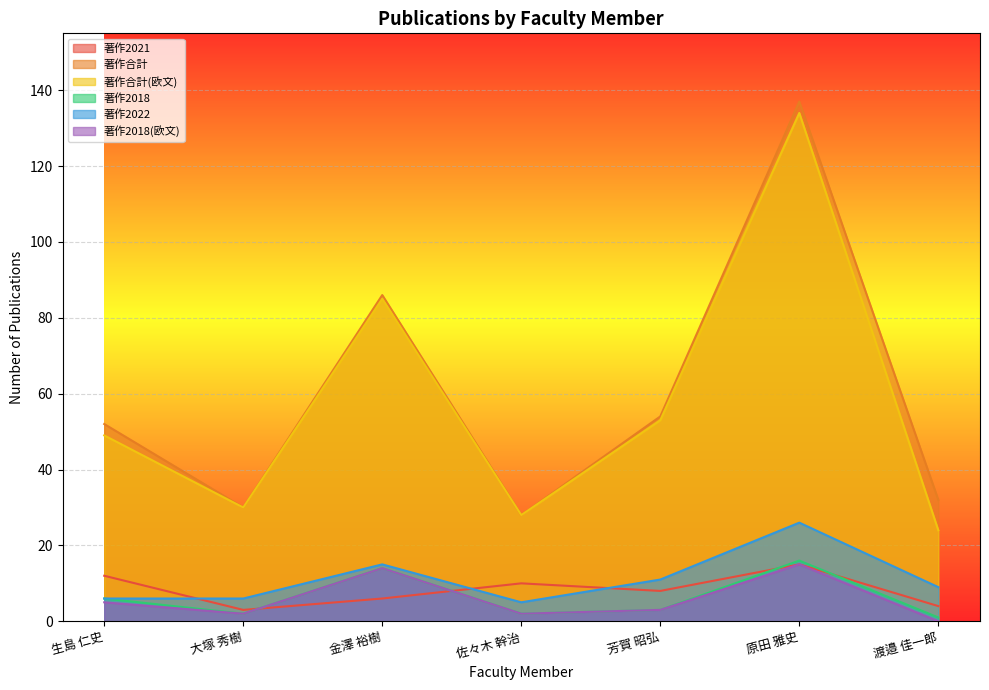

At how many categories does at least one series exceed 128?

1